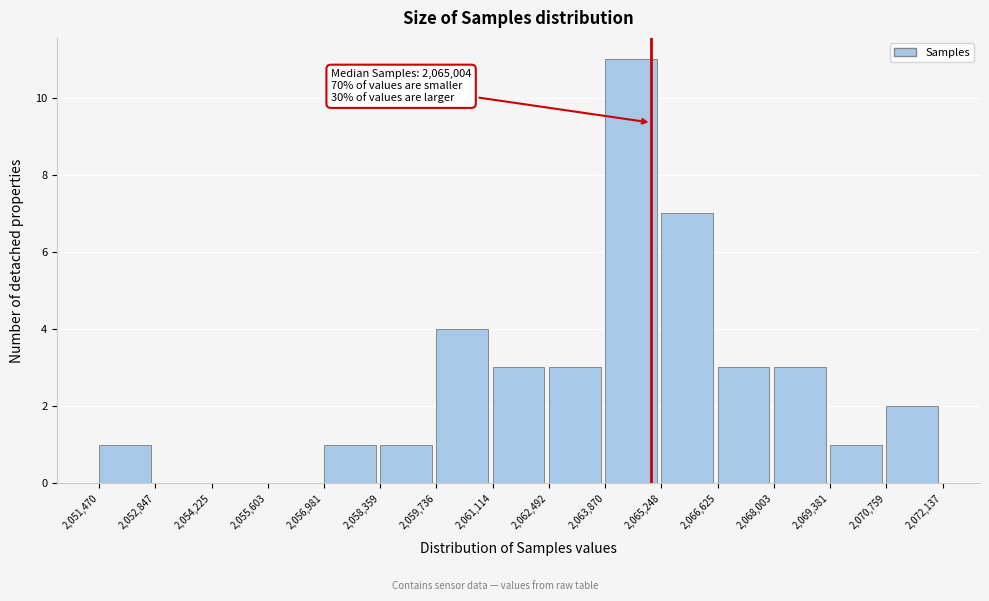

Over which range of the x-axis is the bar tallest?

2,063,870 to 2,065,248